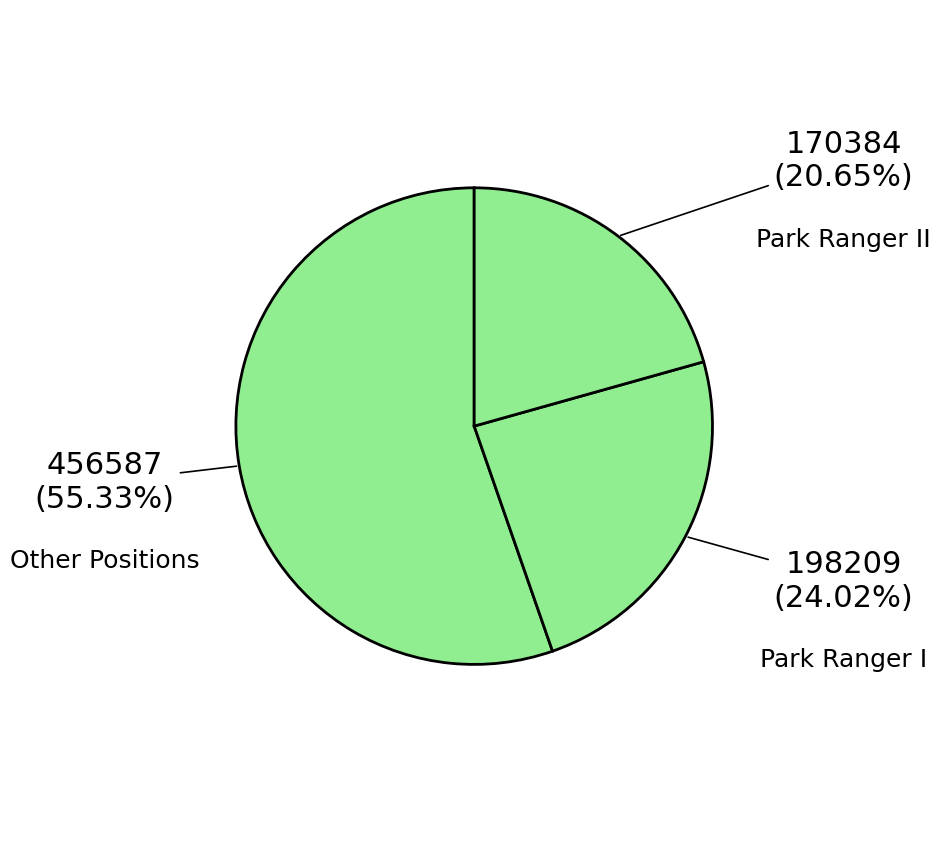

How many segments does this pie chart have?

3